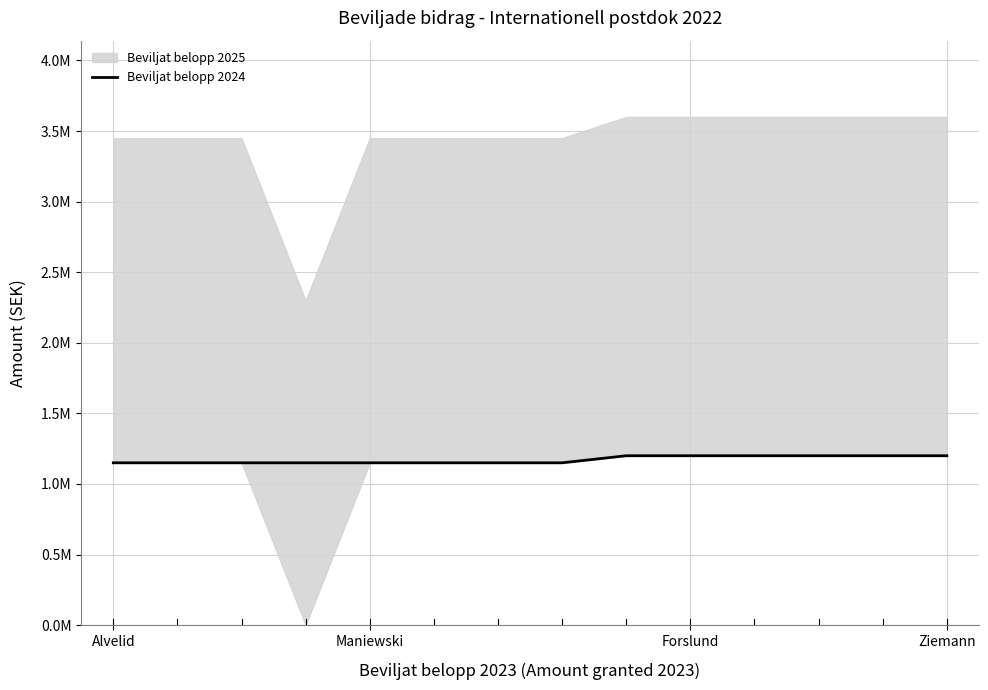

The chart shows a value of 1800186 at Forslund. True or false?

False